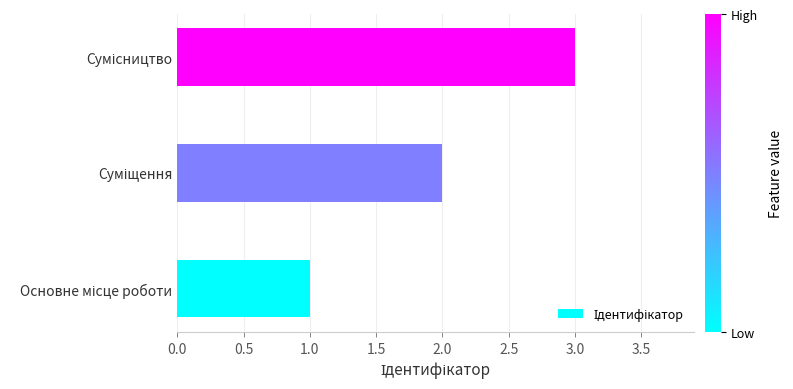

What is the sum of all values?

6